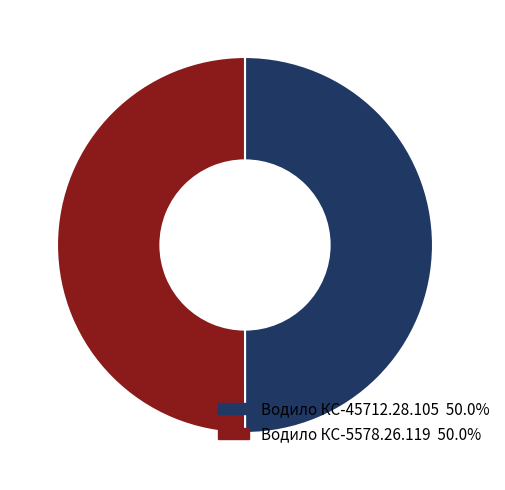

Approximately how many times larger is the value at Водило КС-45712.28.105 50.0% compared to Водило КС-5578.26.119 50.0%?

1.0